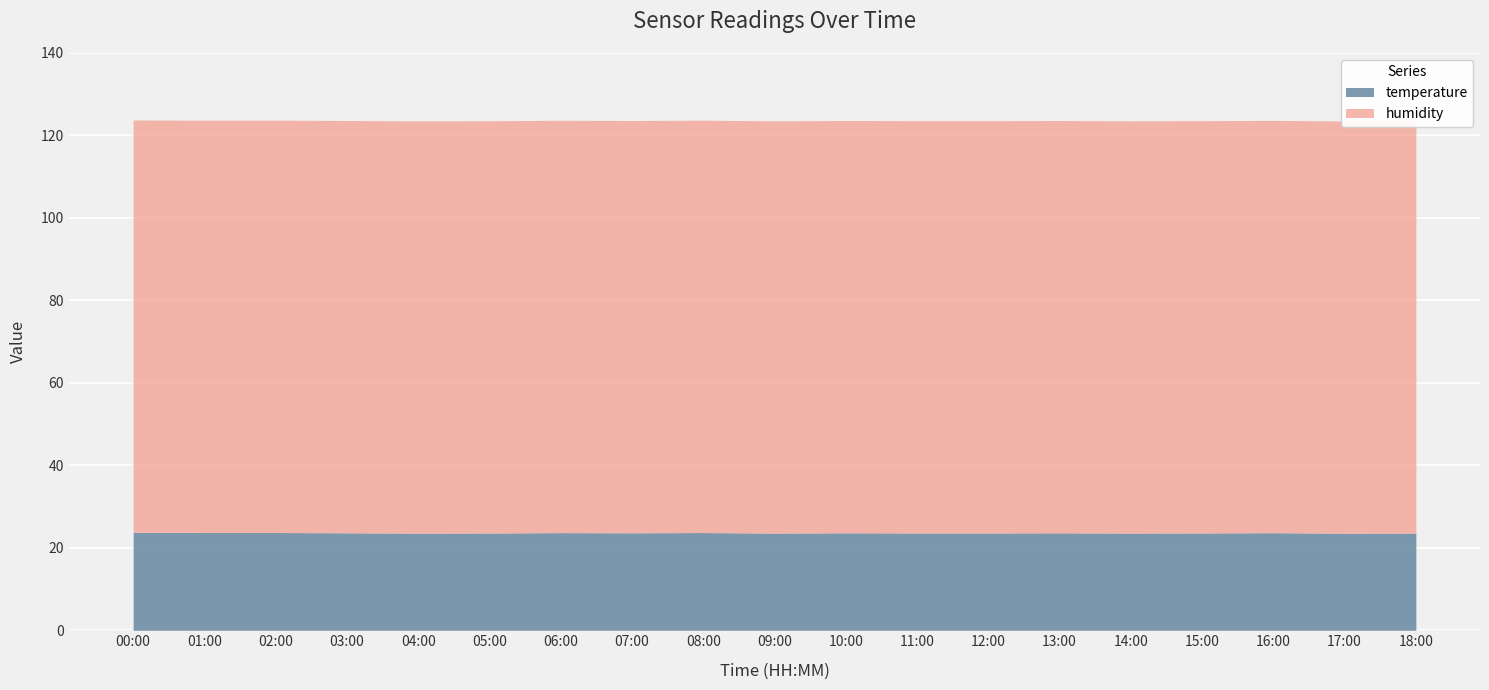

Is it true that temperature equals 13.7 at 09:00?

False